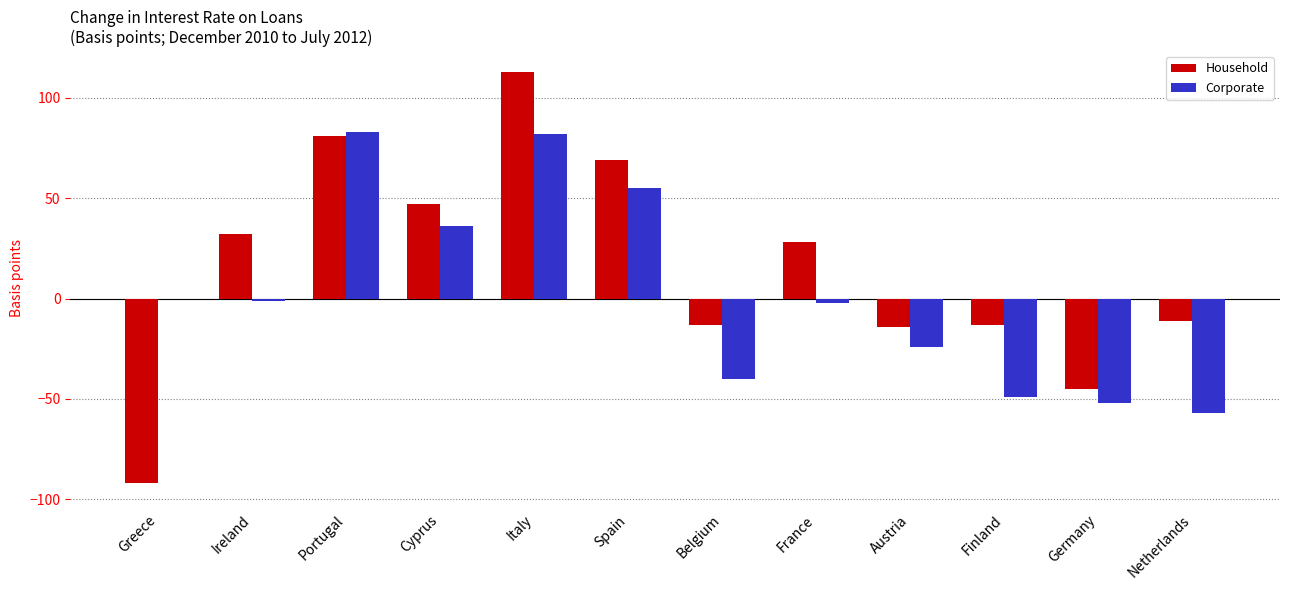

Are the bars grouped side by side (vs. stacked)?

Yes